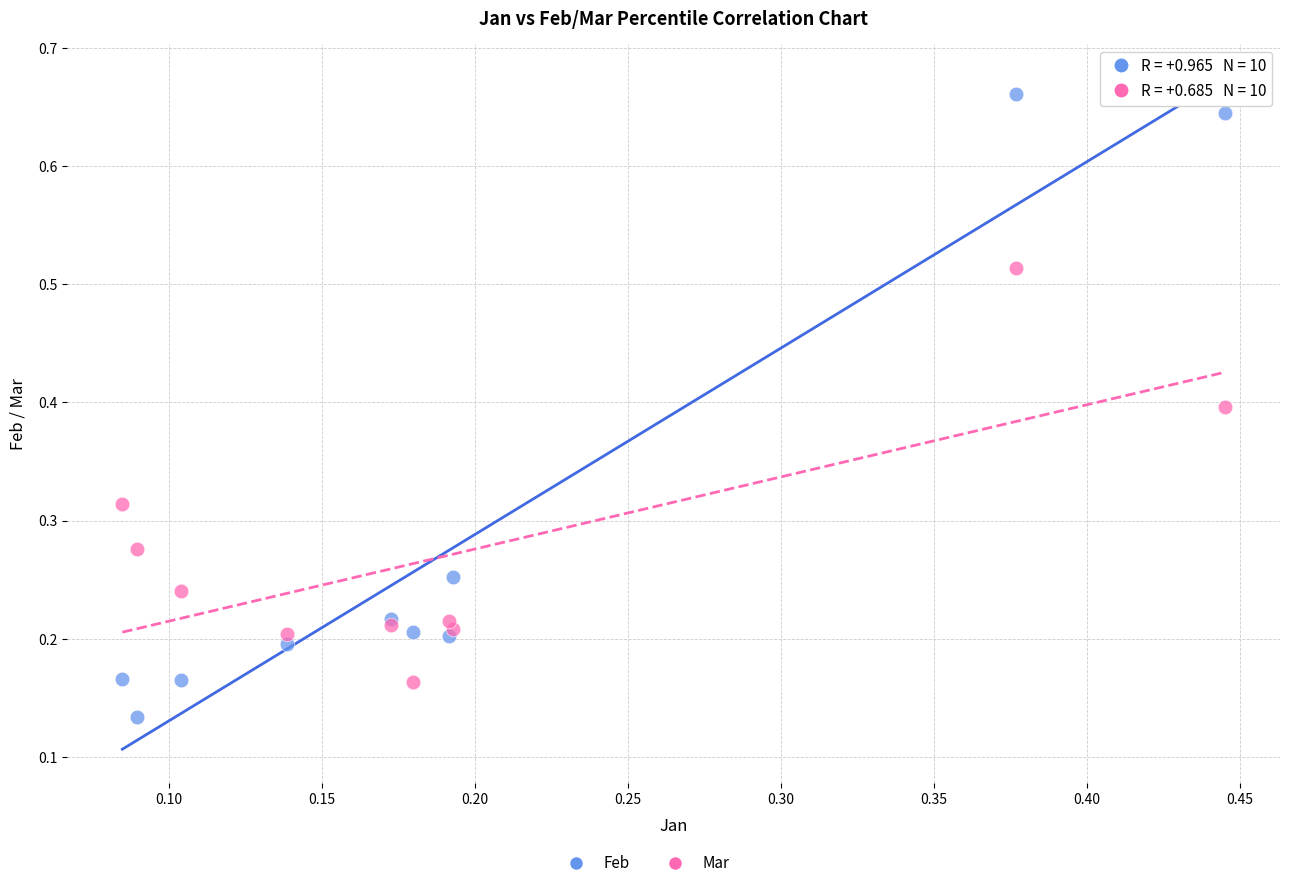

Which series has the largest Y range (max minus min)?

Feb